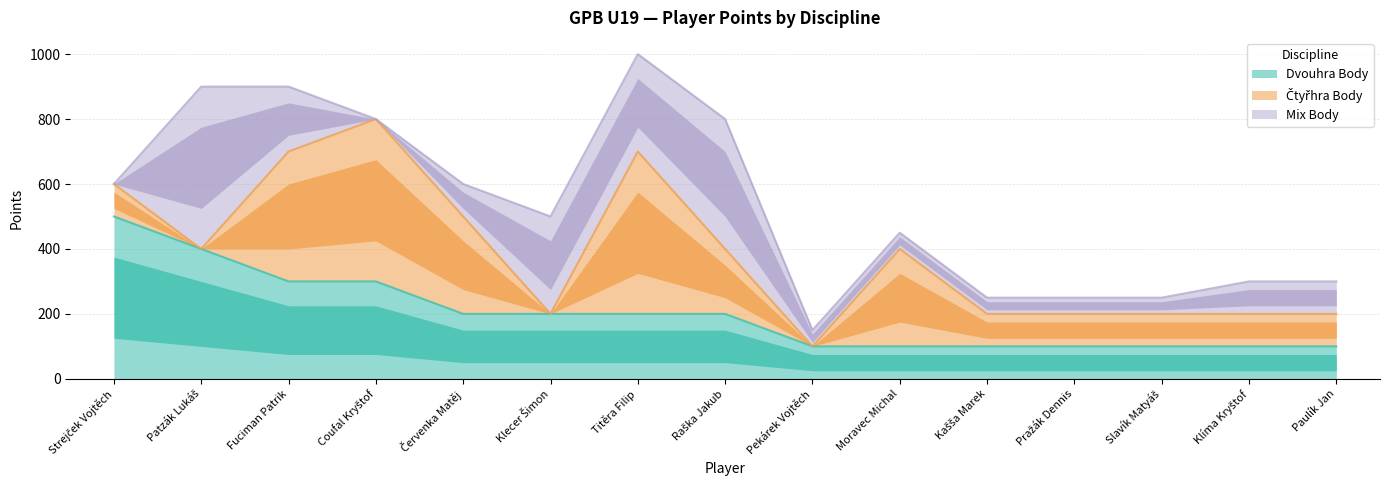

What is the total value across all series at Červenka Matěj?

600